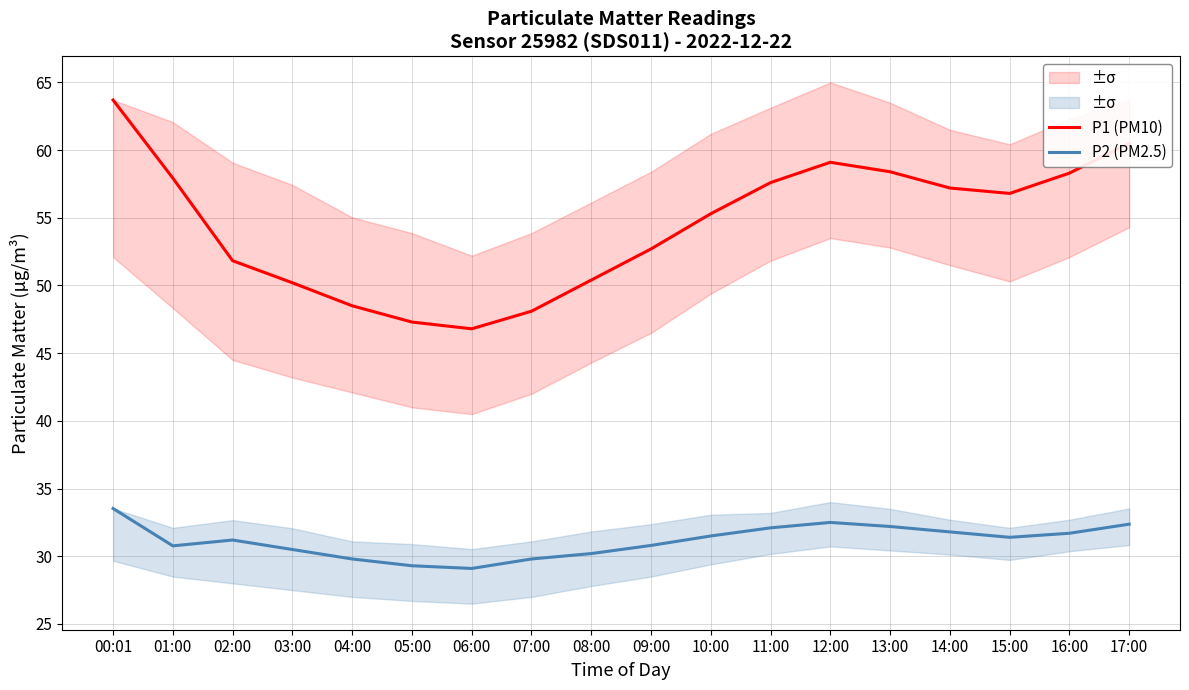

Reading left to right, list all the values displayed in this chart.

P1 (PM10): 63.7	57.9	51.8	50.2	48.5	47.3	46.8	48.1	50.4	52.7	55.3	57.6	59.1	58.4	57.2	56.8	58.3	60.5
P2 (PM2.5): 33.5	30.8	31.2	30.5	29.8	29.3	29.1	29.8	30.2	30.8	31.5	32.1	32.5	32.2	31.8	31.4	31.7	32.4